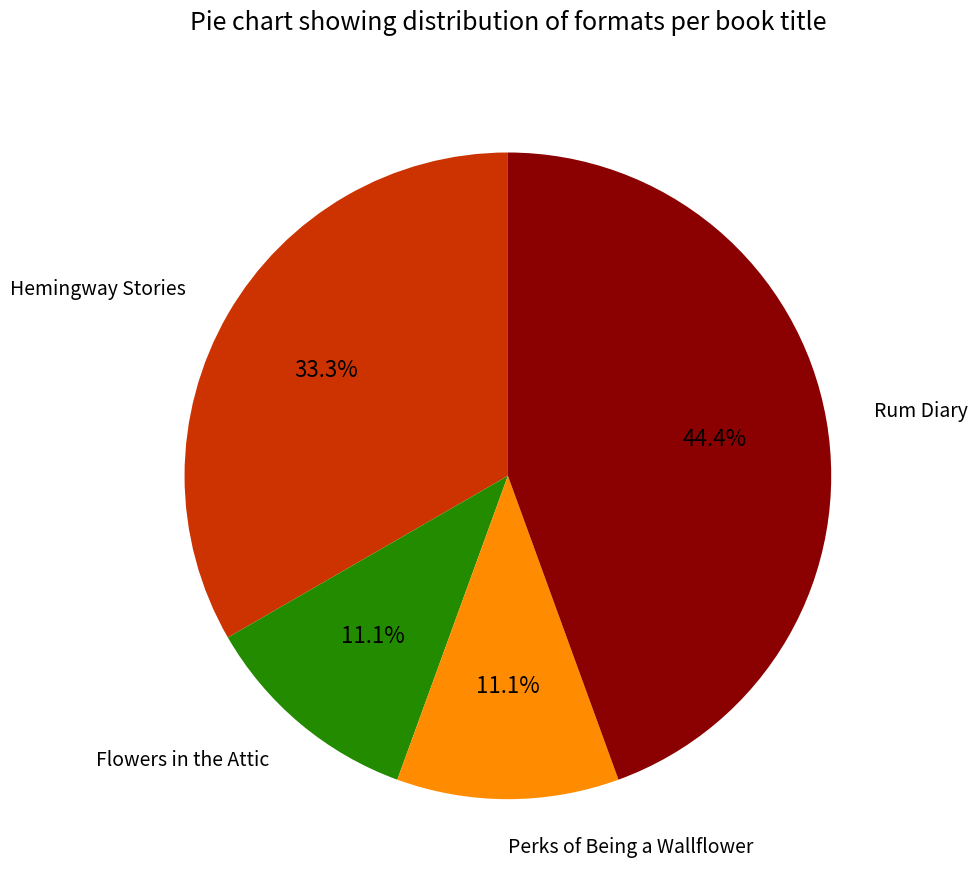

What percentage is the Hemingway Stories slice, to the nearest percent?

33%